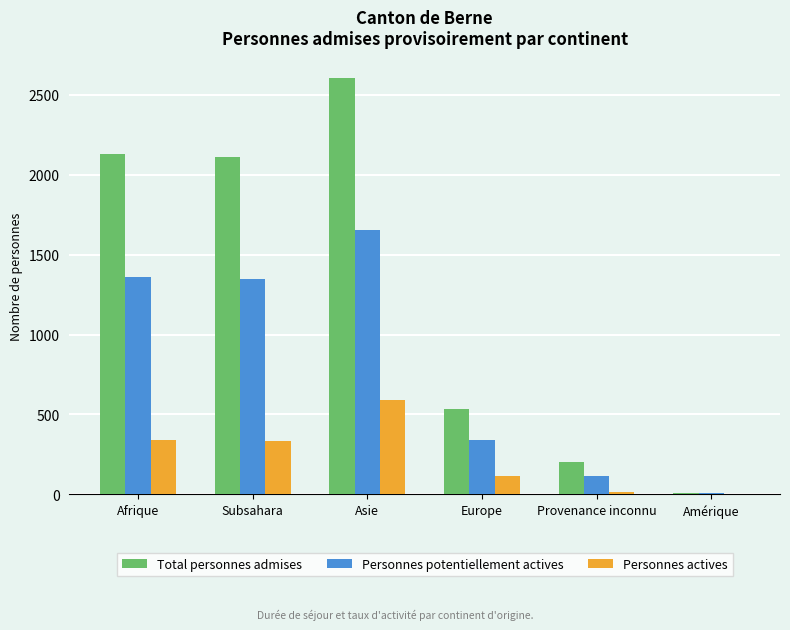

What is the sum of all Personnes potentiellement actives values?

4821